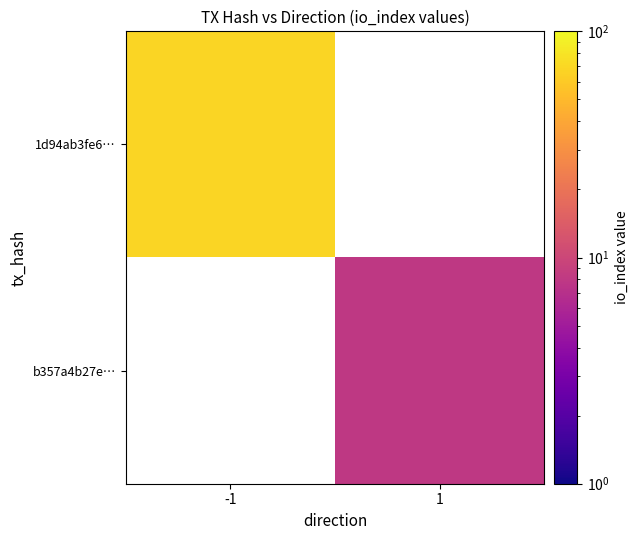

Is the value of 1d94ab3fe6… at 1 greater than the value of b357a4b27e… at 1?

No